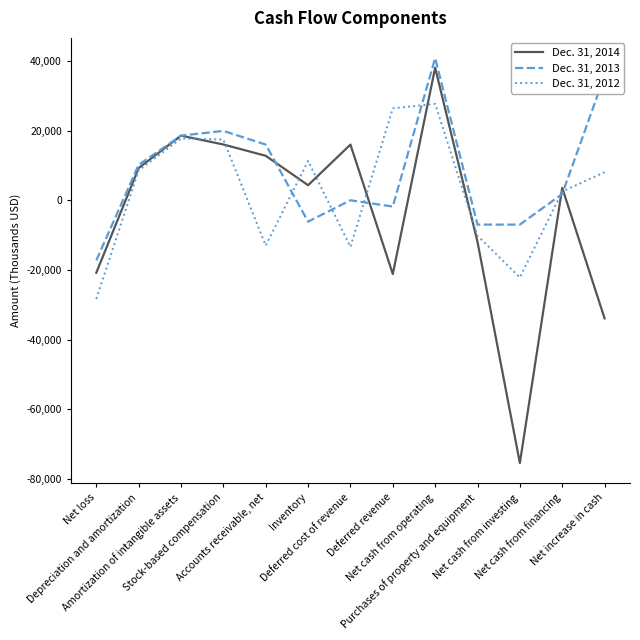

How many values in the Dec. 31, 2012 series are below 8057?

6